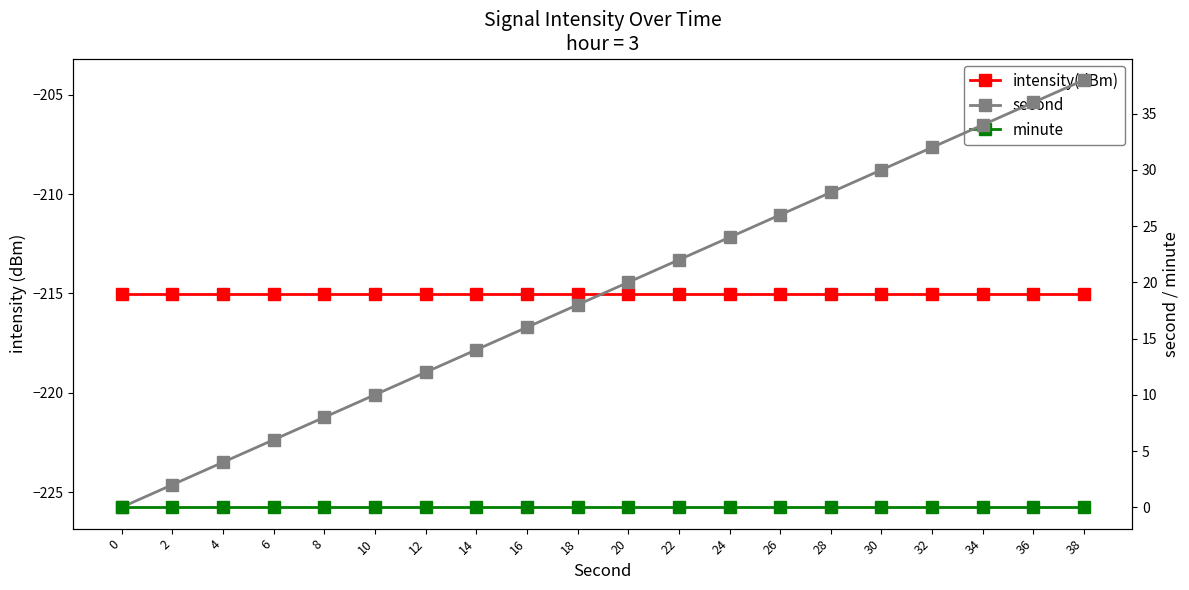

What is the sum of all second values?

380.0